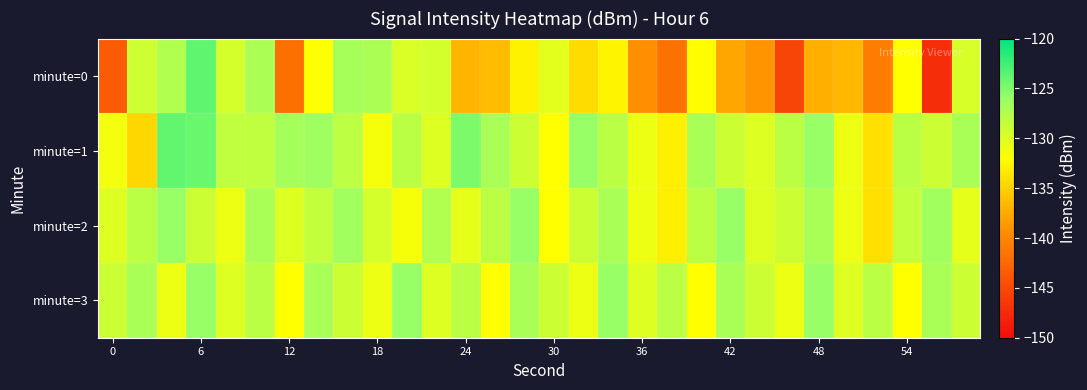

At how many categories does at least one series exceed -127?

13